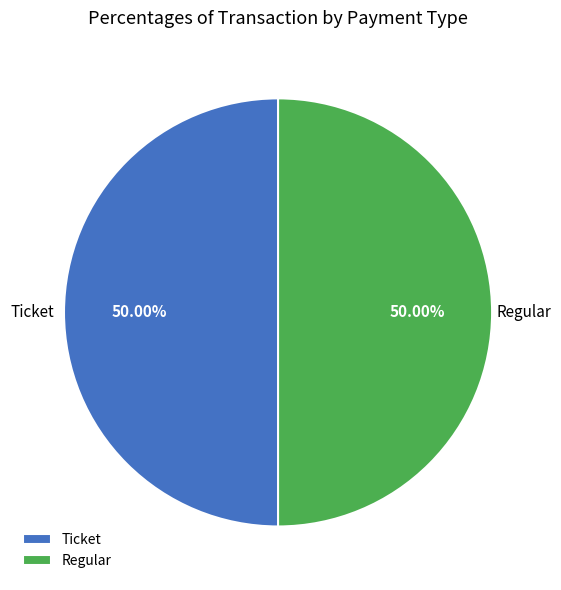

How many slices are in this pie chart?

2